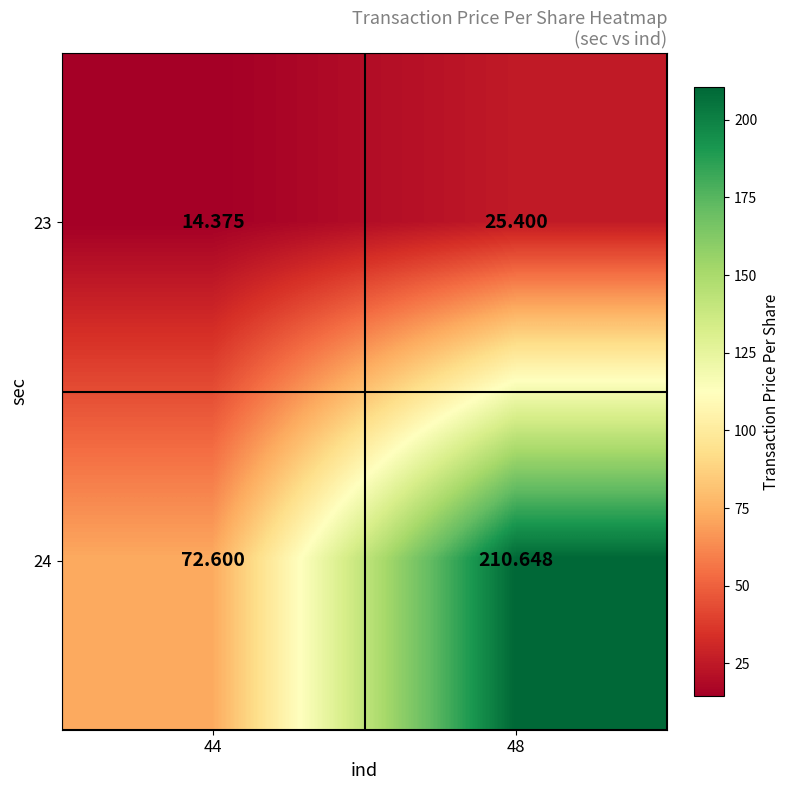

Which series has the largest range (max minus min)?

24